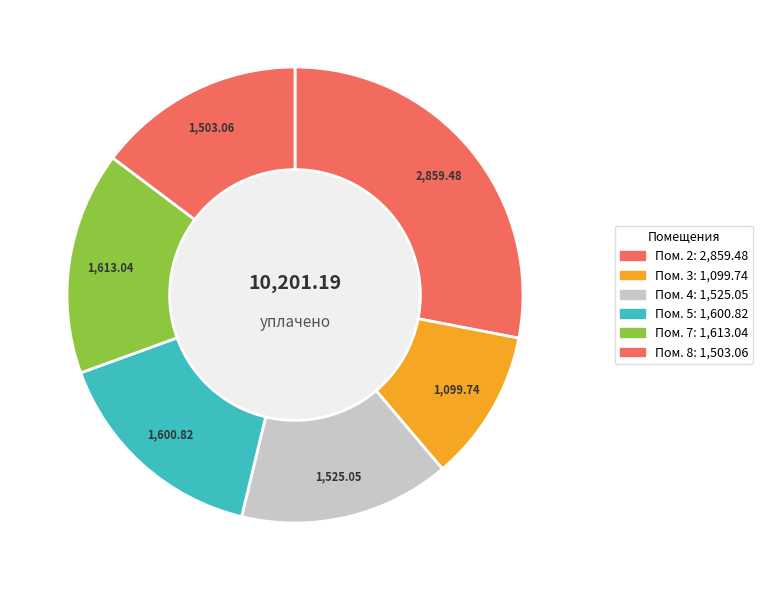

To the nearest percent, what is the difference between the 1 and 8 slice percentages?

15%